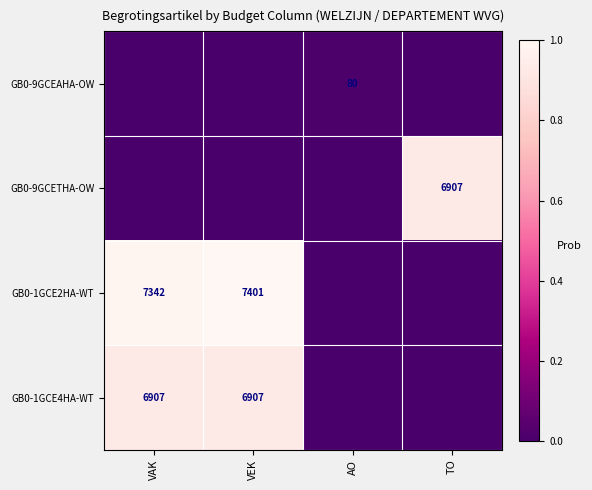

True or false: GB0-1GCE2HA-WT has a value of 7342 at VAK.

True